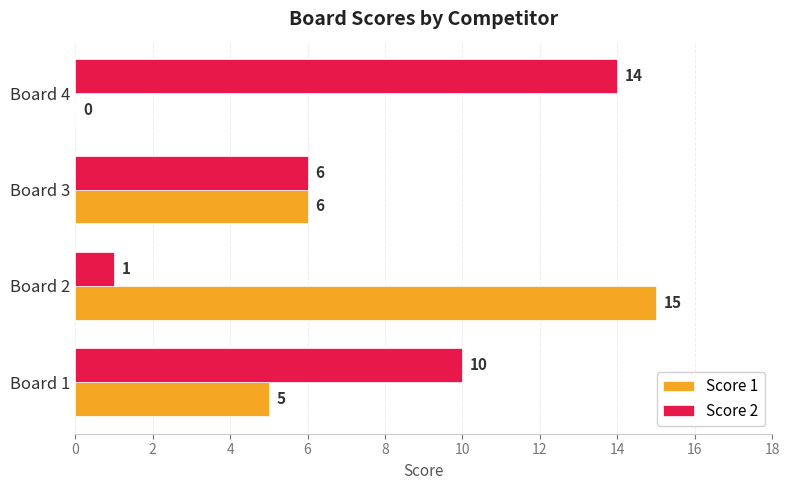

Is the value of Score 2 at Board 4 greater than the value of Score 1 at Board 3?

Yes